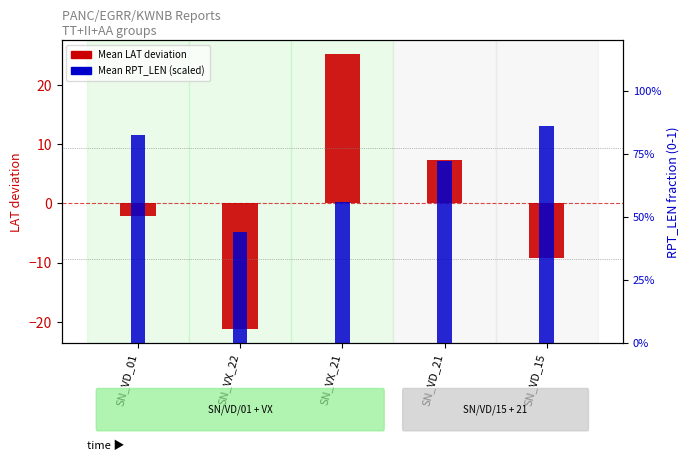

At which label is Mean LAT deviation closest to 1?

SN_VD_01